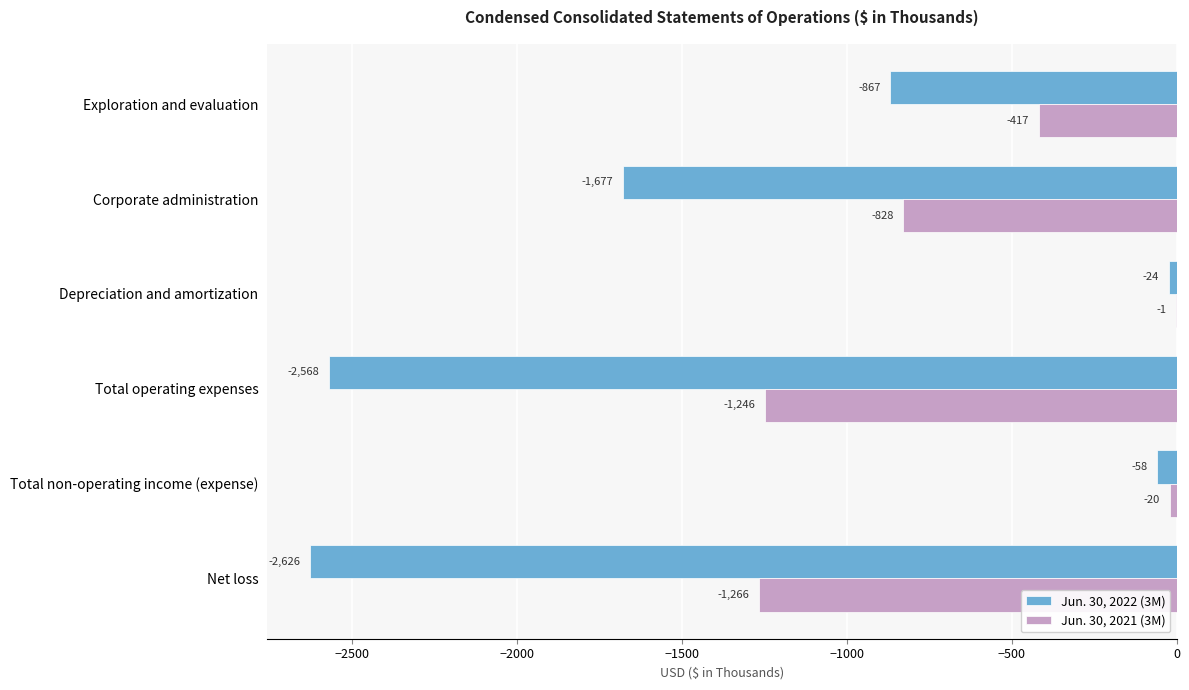

What is the greatest value displayed?

-1